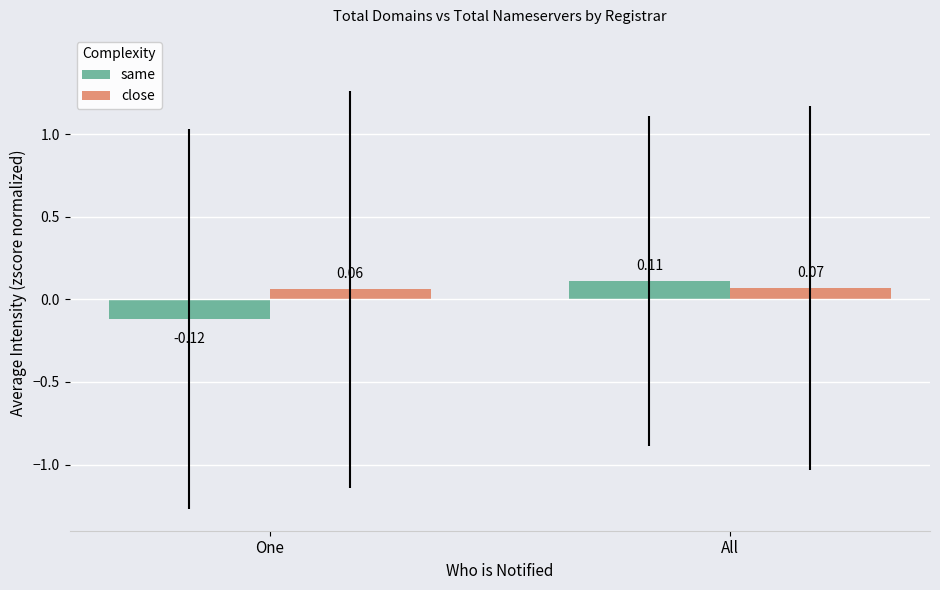

Rank the series by their maximum value, from lowest to highest.

close, same